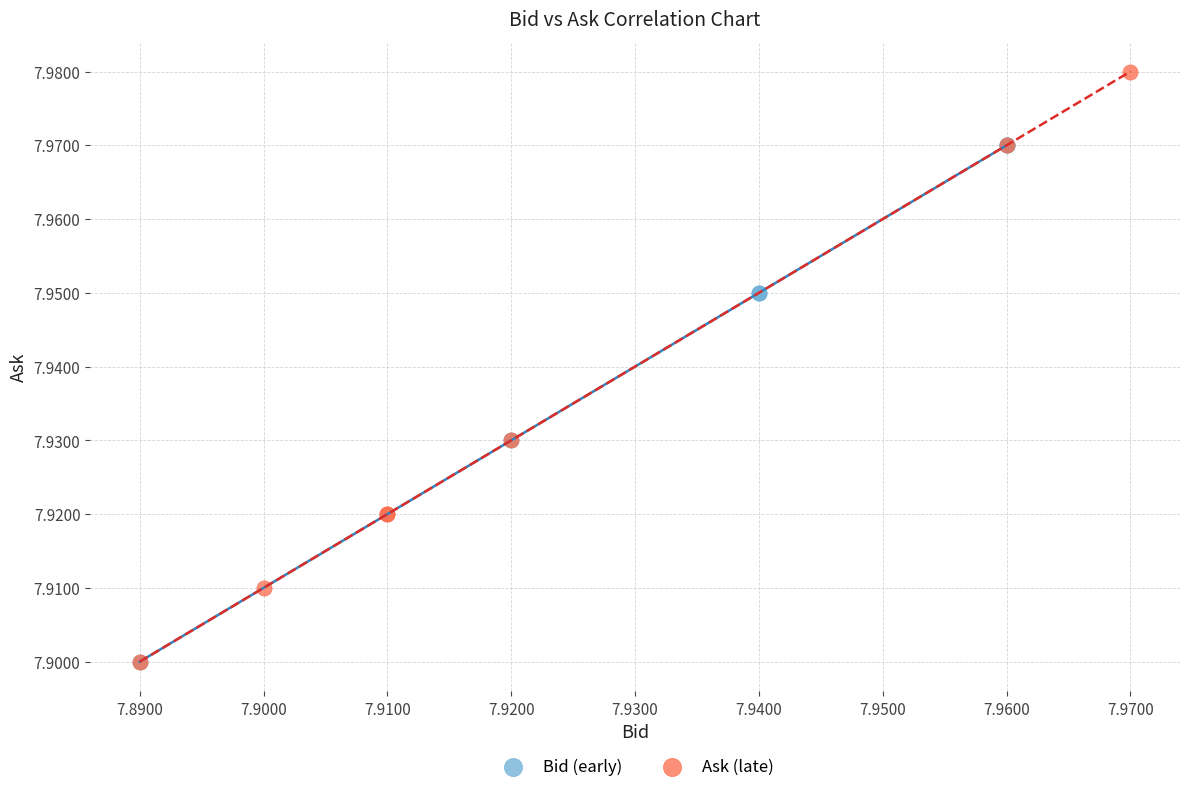

Which series has the widest spread of Y values?

Ask (late)